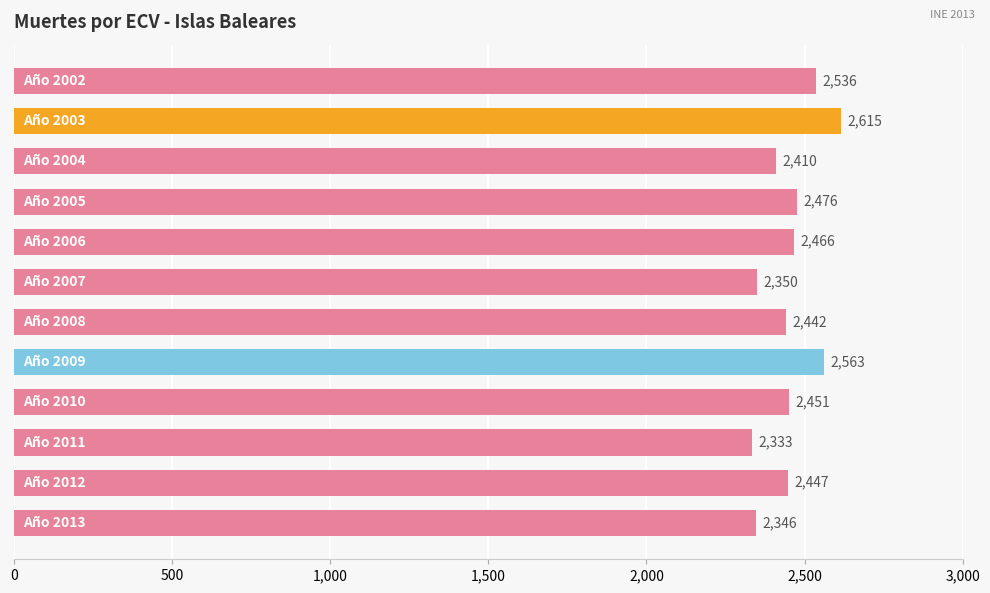

What is the difference between the second highest and second lowest values?

217